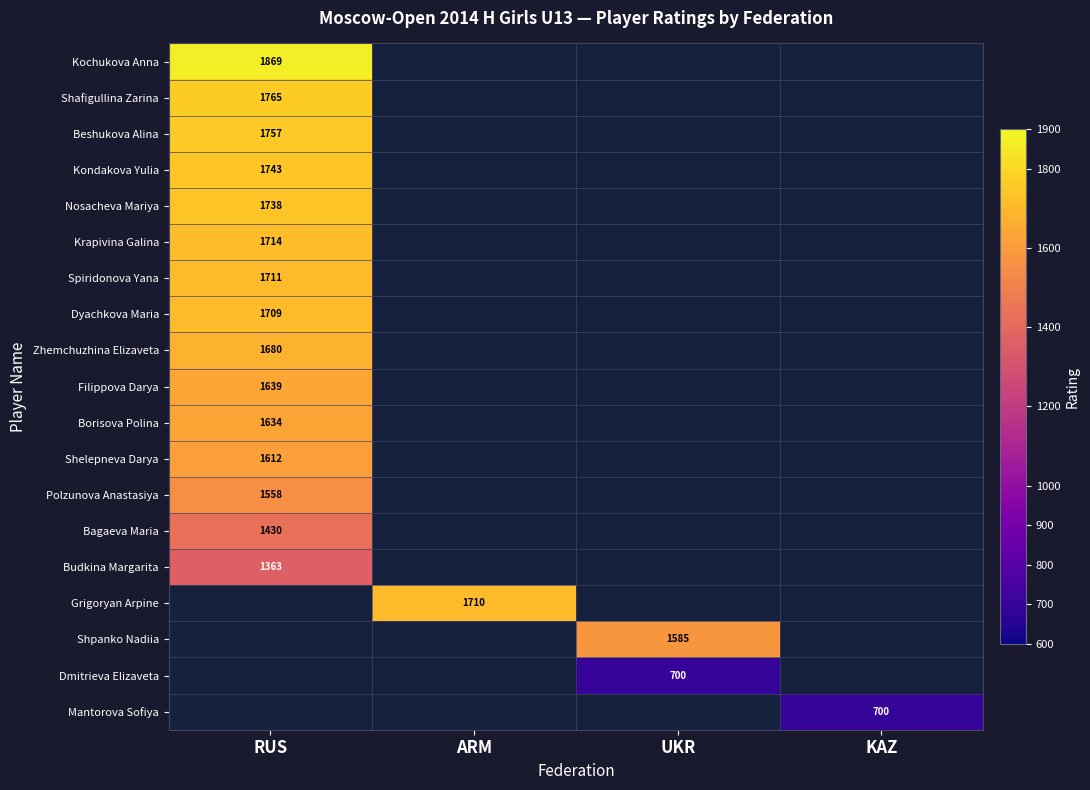

Is it true that Krapivina Galina equals 2795 at RUS?

False